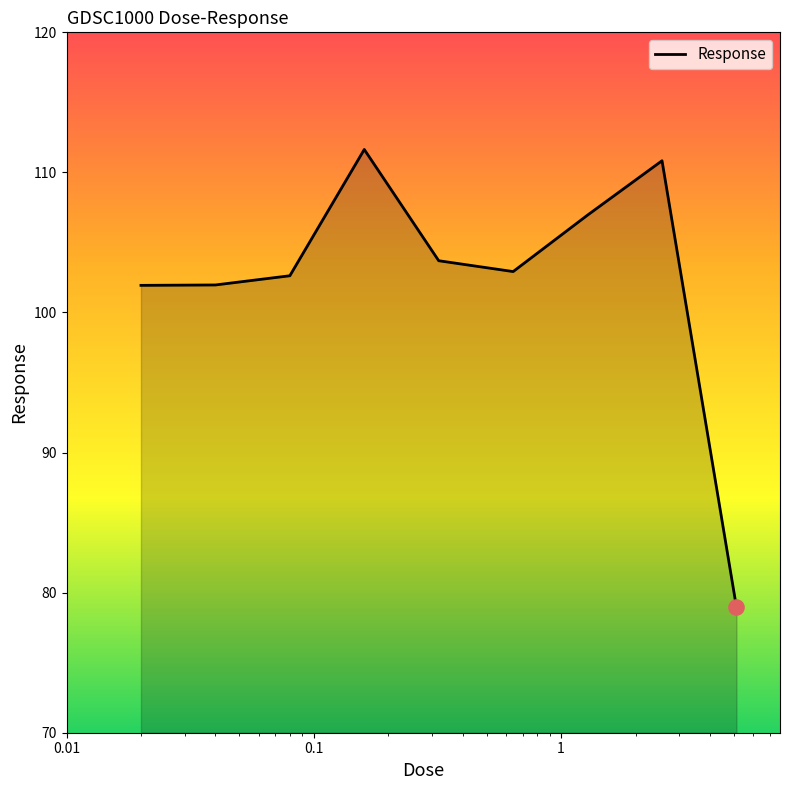

What is the maximum value shown in the chart?

111.6